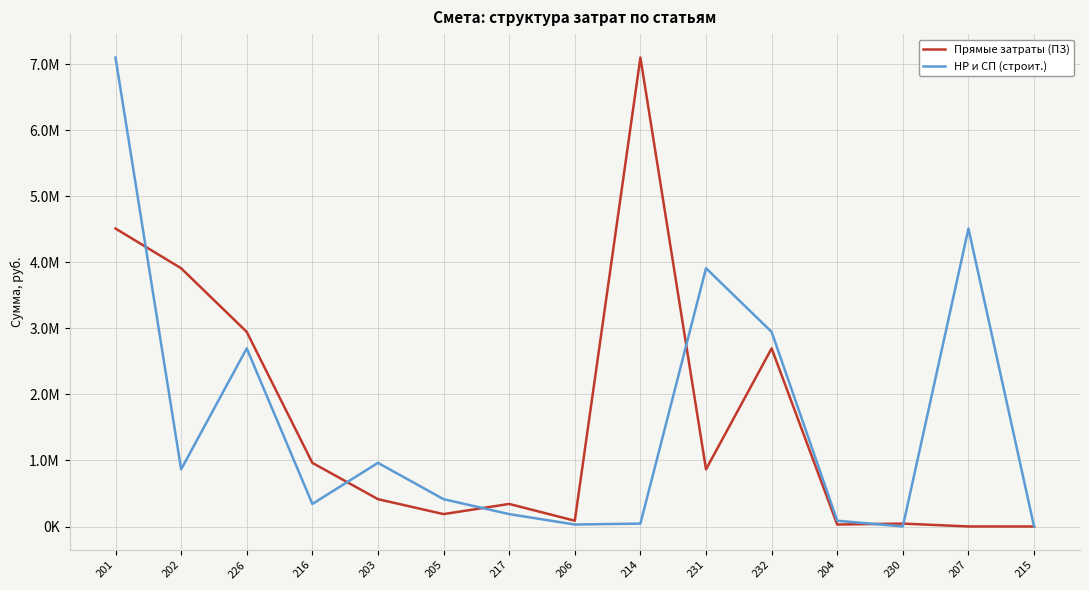

Rank the series by their maximum value, from lowest to highest.

Прямые затраты (ПЗ), НР и СП (строит.)